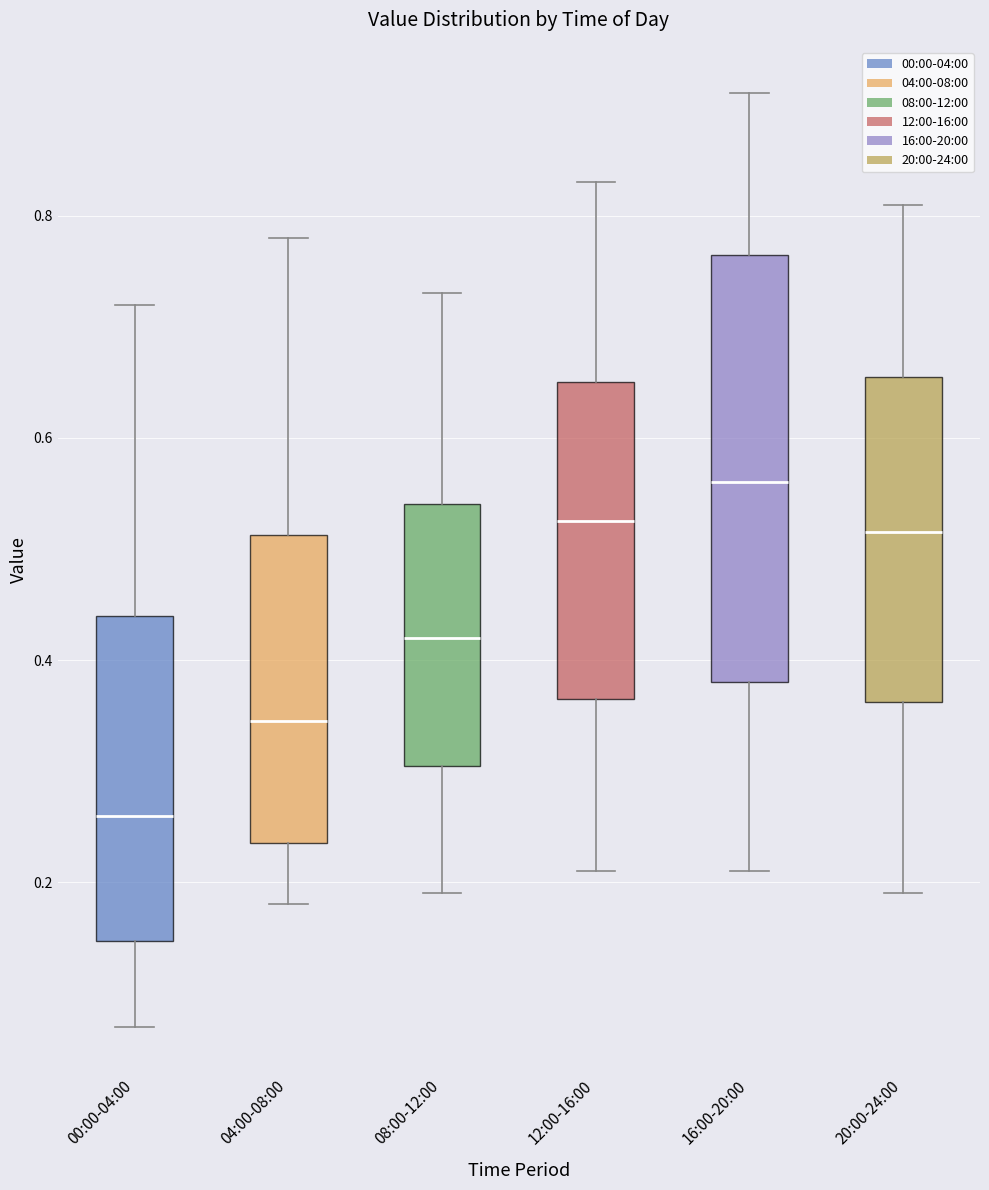

Where does the lower whisker of the box for 20:00-24:00 end on the y-axis? The values are not printed on the chart, so give them approximately, as read against the axis.

0.20